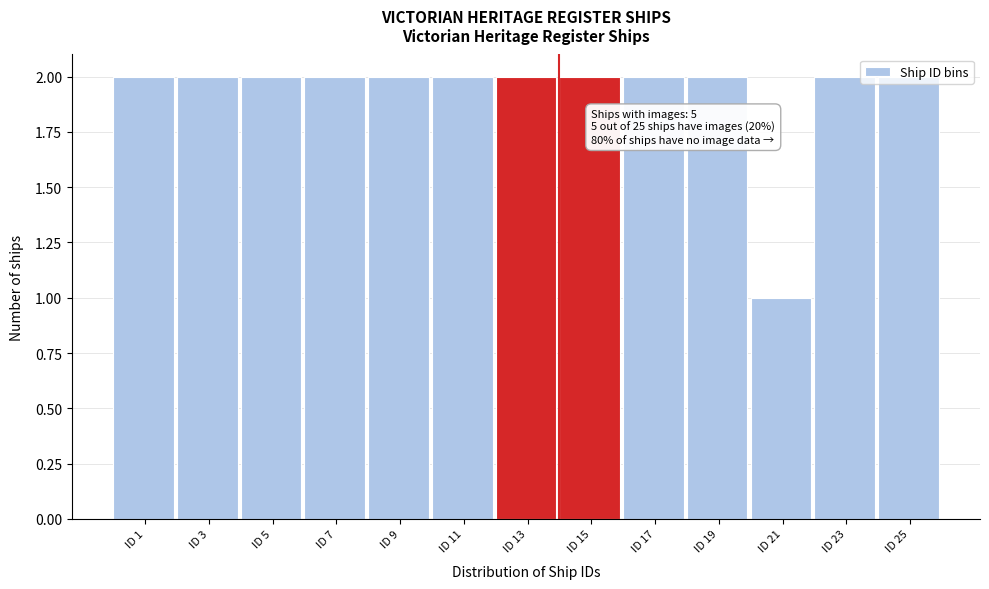

At which category does the chart reach its minimum across all series?

ID 21